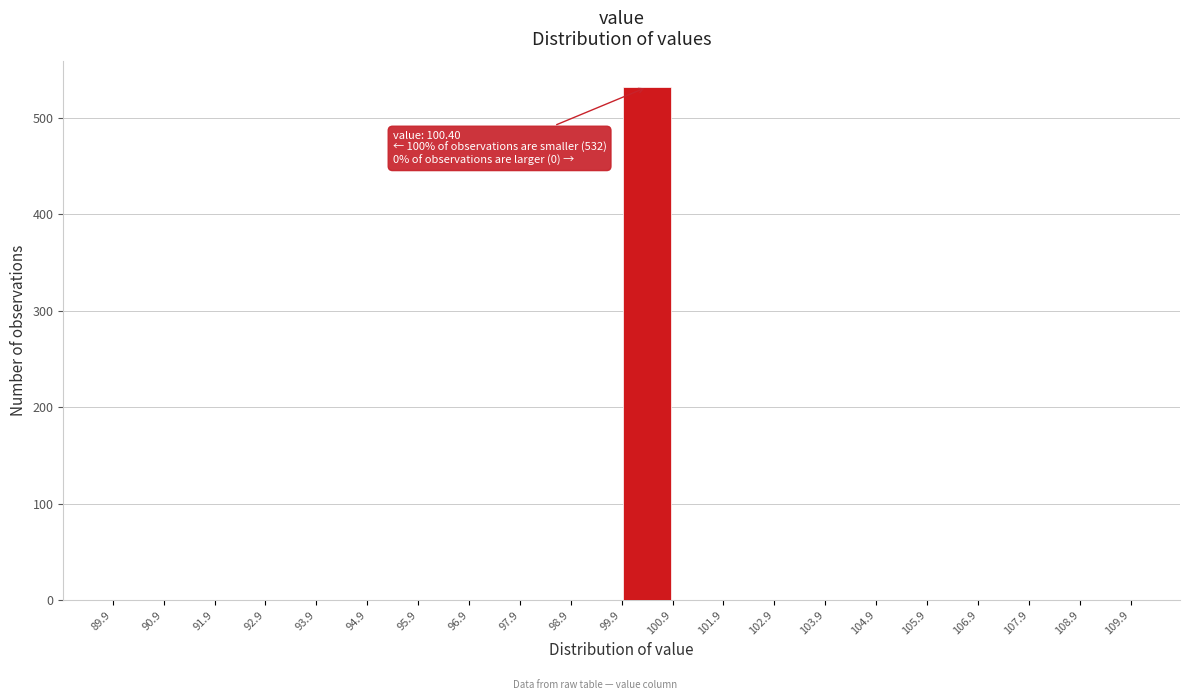

Over which range of the x-axis is the bar tallest?

99.9 to 100.9